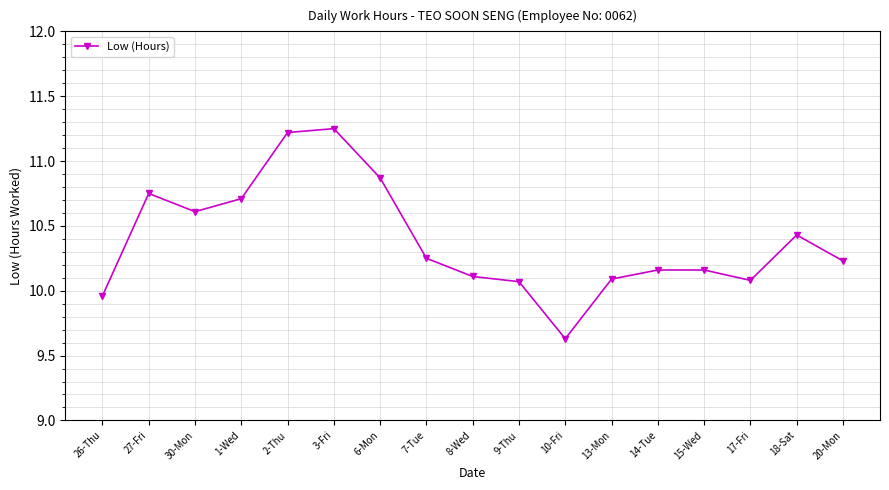

At which label does the data first exceed 10?

27-Fri